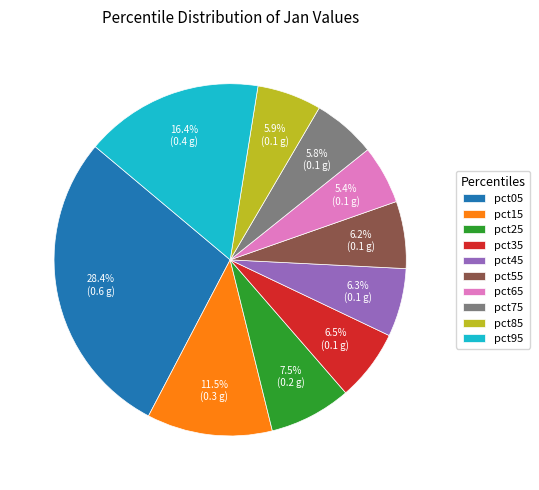

Is it true that pct95 is 16% of the pie?

True